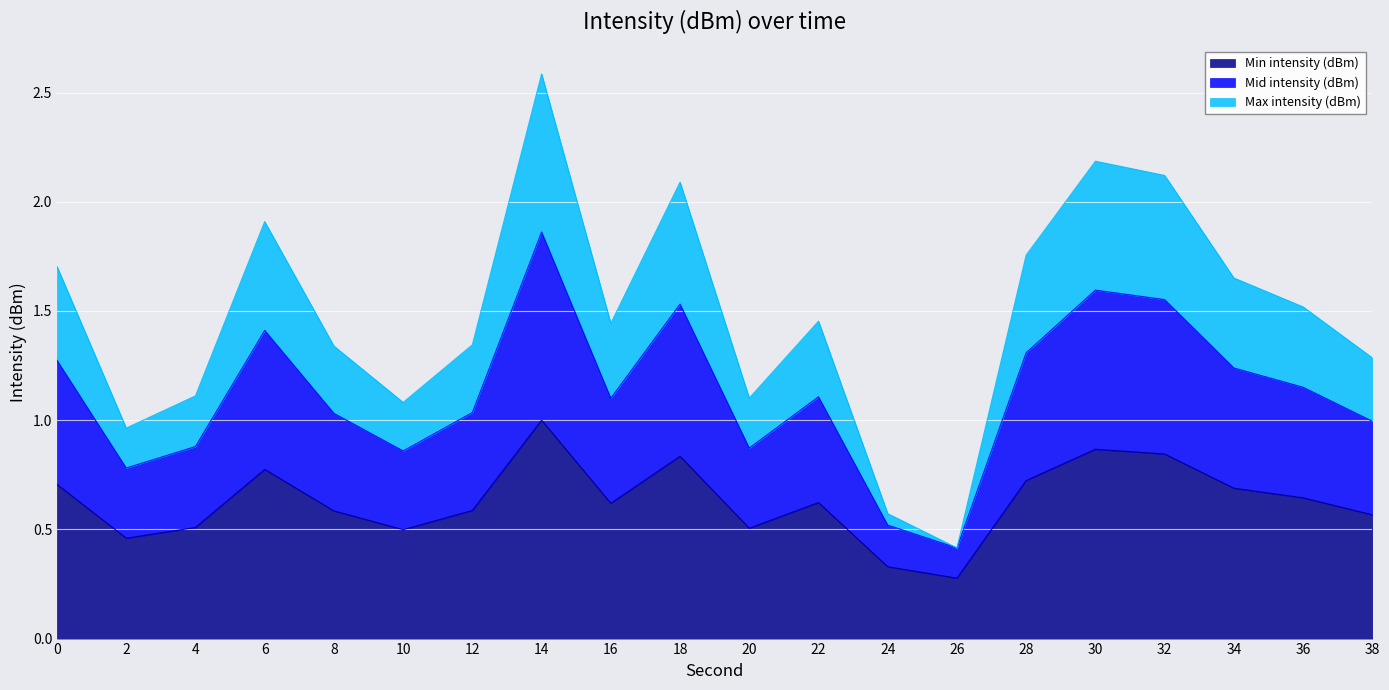

Does the chart display data point markers on the line(s)?

No